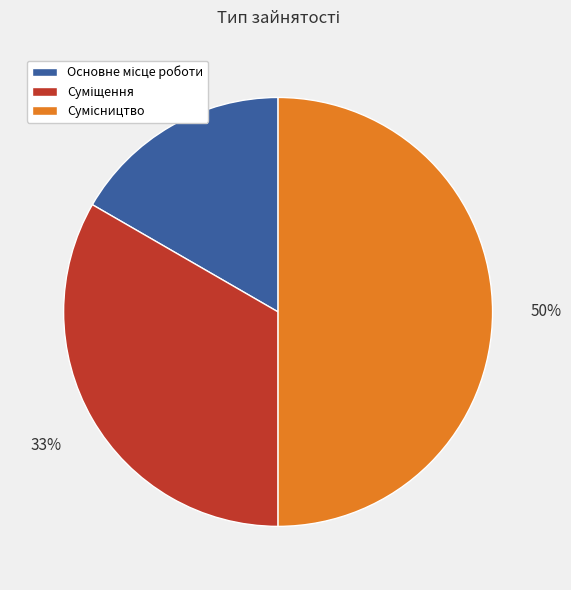

To the nearest percent, what is the difference between the largest and smallest slice percentages?

33%